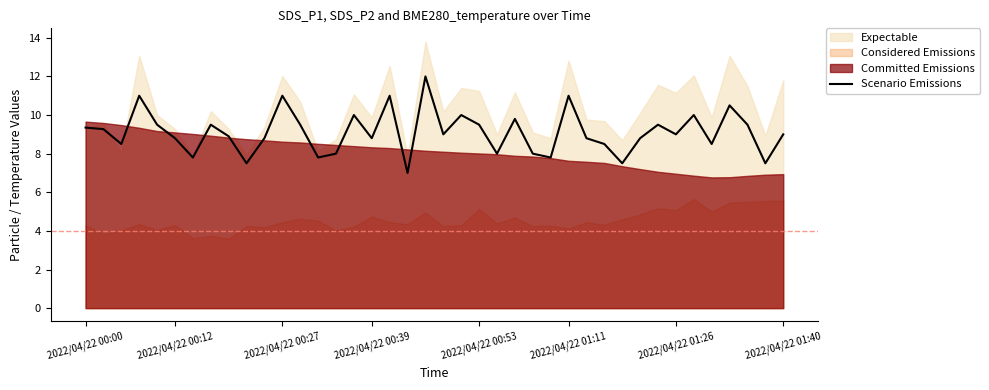

Which has a higher value, 17 or 37?

17